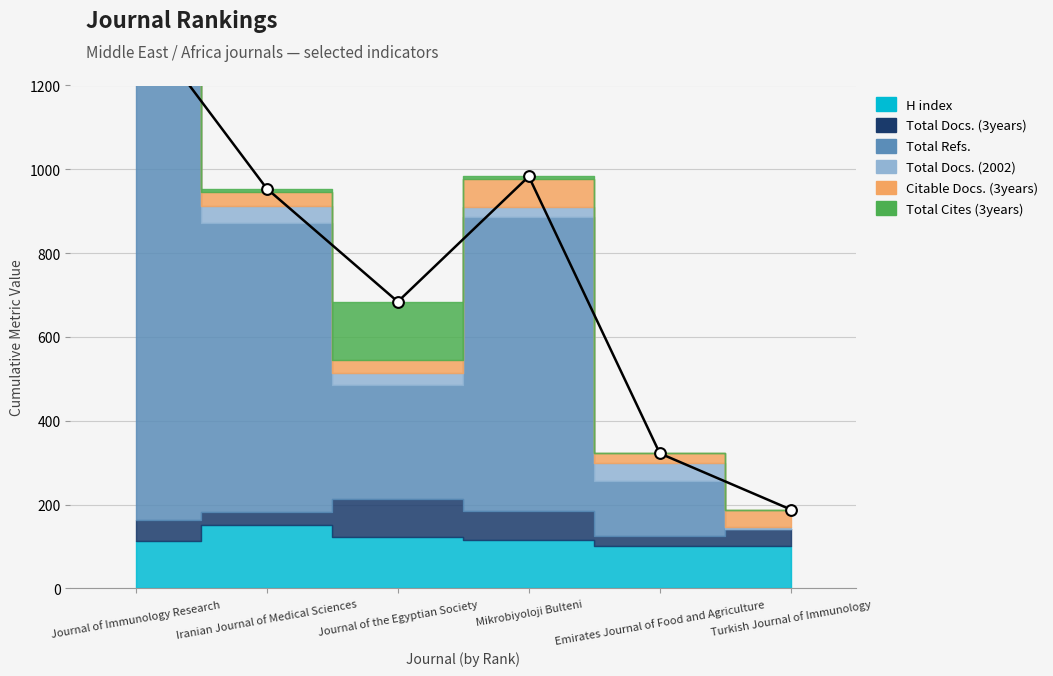

What are all the series names shown in the legend?

H index, Total Docs. (3years), Total Refs., Total Docs. (2002), Citable Docs. (3years), Total Cites (3years)